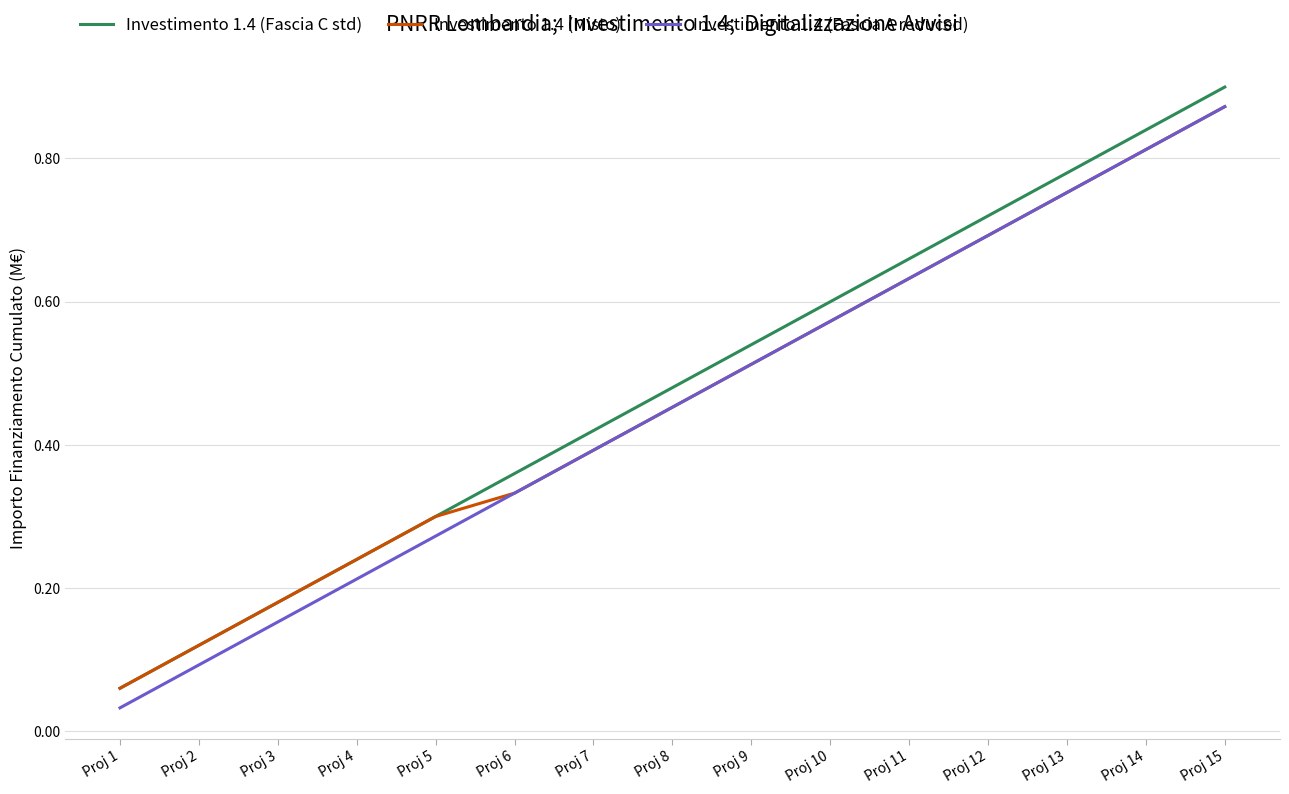

At which category does the chart reach its peak across all series?

Proj 15